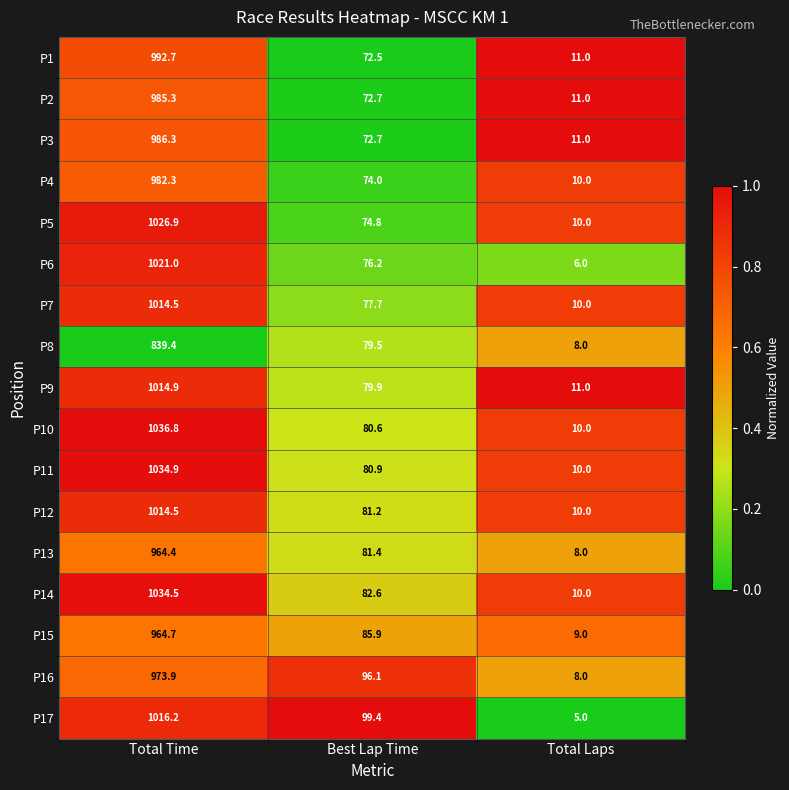

Which series has the largest total across all categories?

P10